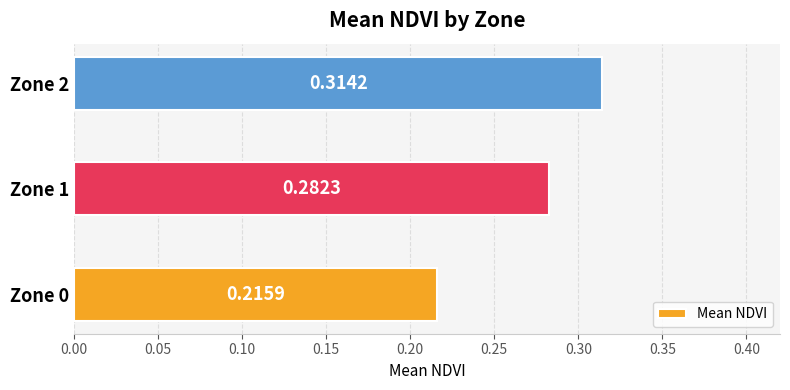

Rank the categories by value from highest to lowest.

Zone 2, Zone 1, Zone 0